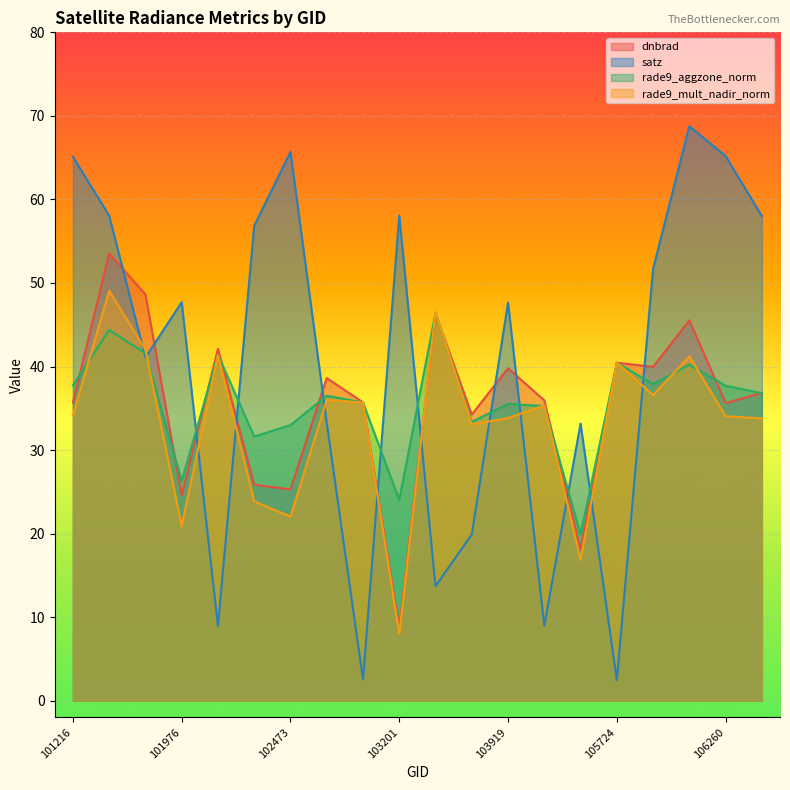

Where is dnbrad nearest to the value 31?

103557